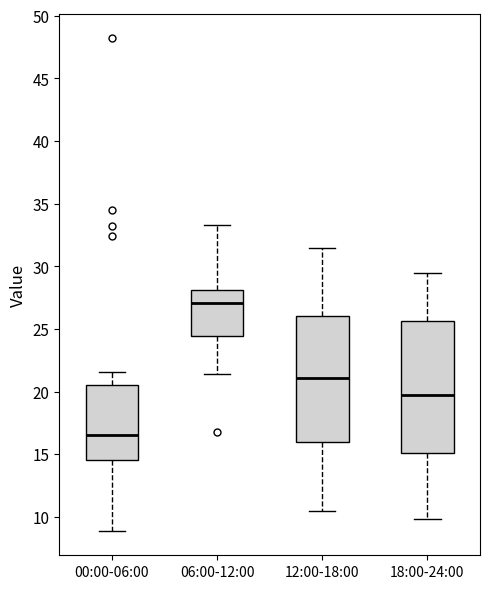

Reading left to right, transcribe this box plot: for each box, give where its median line is, the range the box spans, and where its two whiskers end, as read against the y-axis. The values are not printed on the chart, so give them approximately, as read against the axis.

00:00-06:00: median 16.5, box 14.5 to 20.5, whiskers 9.0 to 21.5
06:00-12:00: median 27.0, box 24.5 to 28.0, whiskers 21.5 to 33.5
12:00-18:00: median 21.0, box 16.0 to 26.0, whiskers 10.5 to 31.5
18:00-24:00: median 20.0, box 15.0 to 25.5, whiskers 10.0 to 29.5